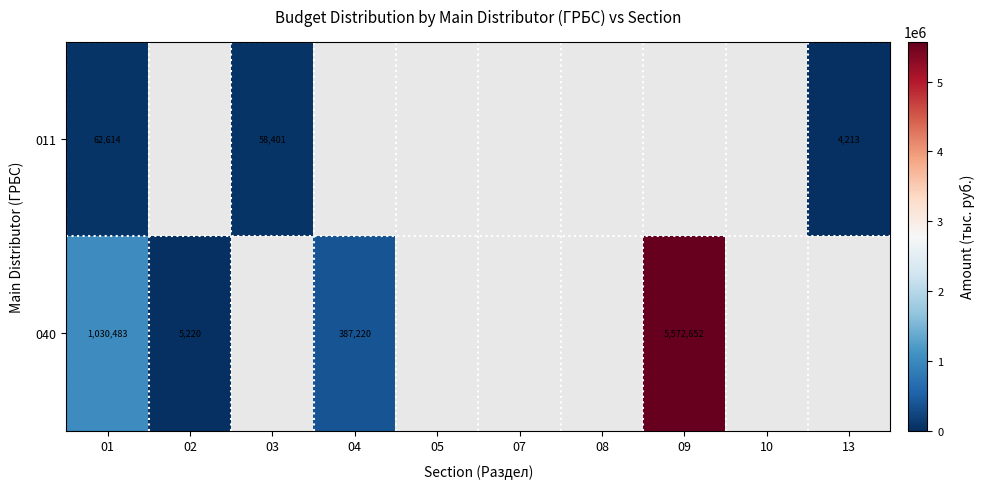

The value of 011 at 03 is 99727.7. True or false?

False